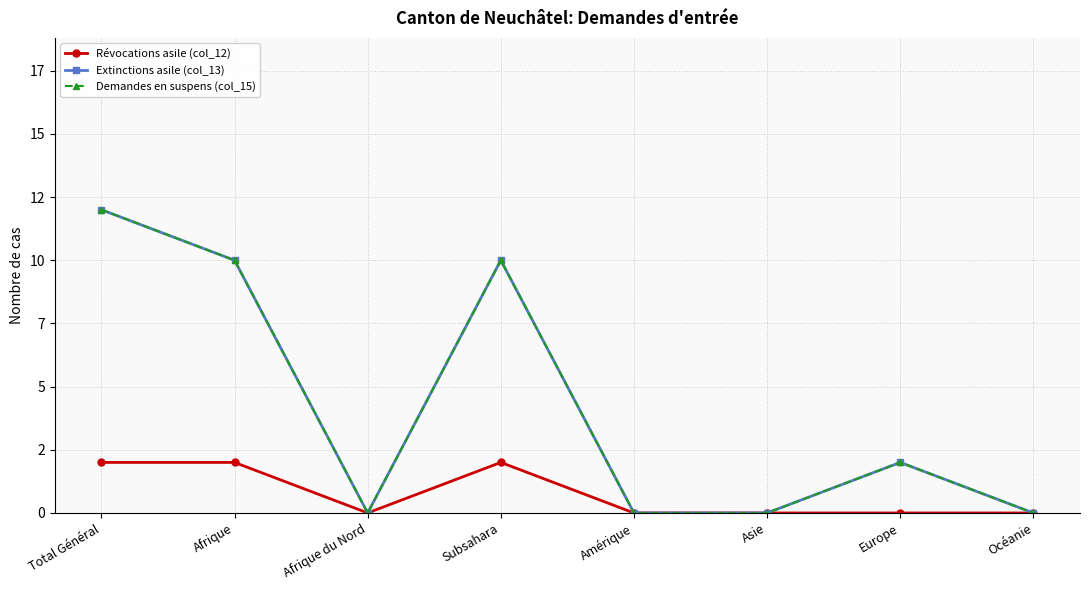

True or false: Demandes en suspens (col_15) and Extinctions asile (col_13) intersect in this chart.

False